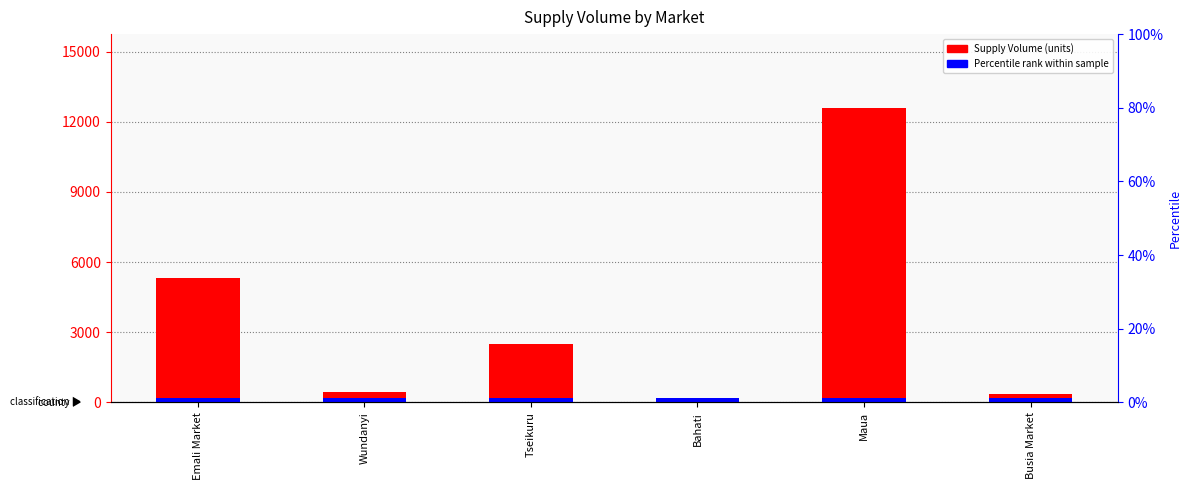

What is the approximate value at Maua, to the nearest 100?

12600